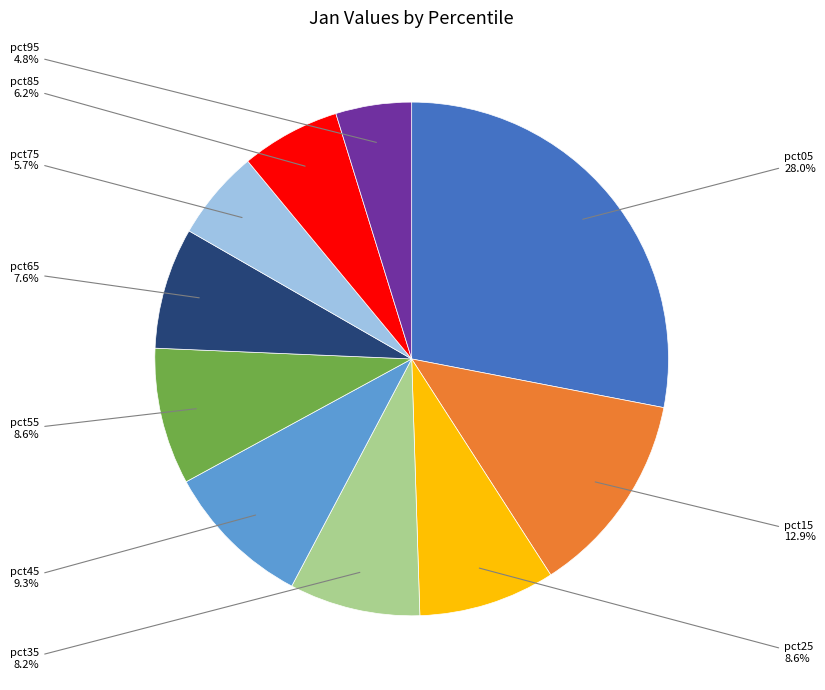

Does any single category account for the majority?

No